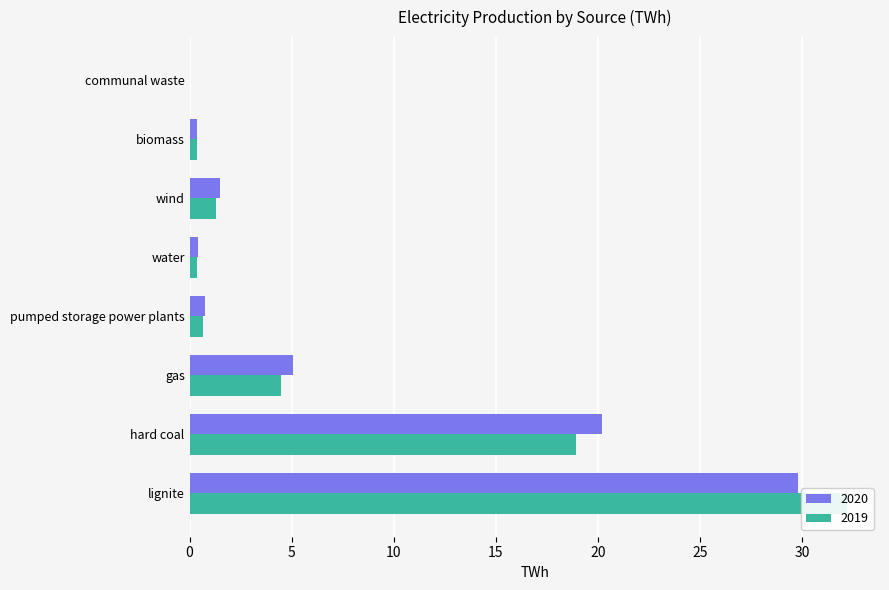

At how many categories does at least one series exceed 8?

2